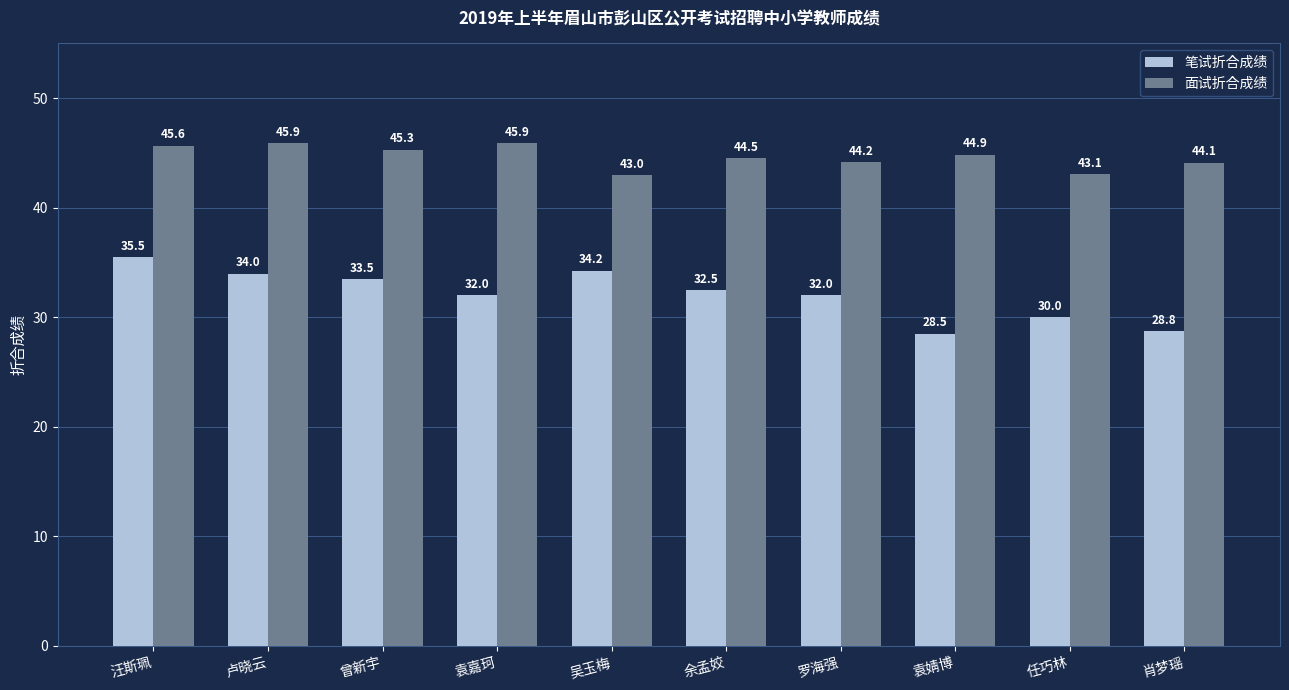

The 面试折合成绩 series shows 45.9 at 卢晓云. True or false?

True